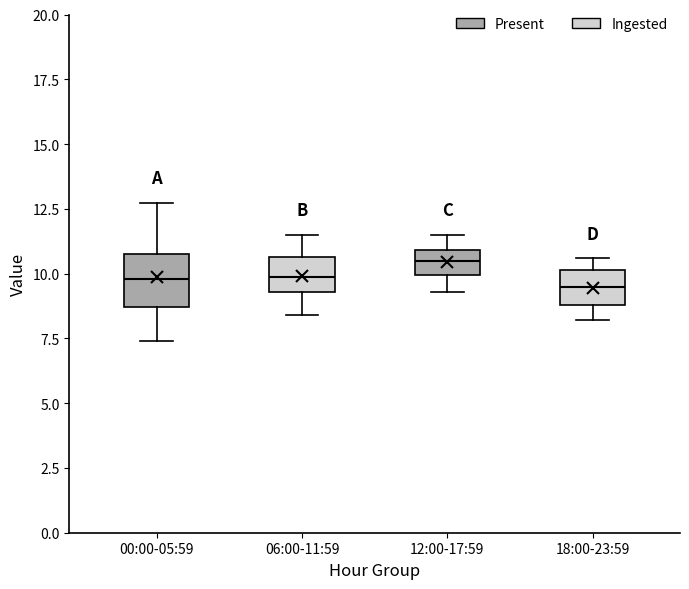

Reading left to right, transcribe this box plot: for each box, give where its median line is, the range the box spans, and where its two whiskers end, as read against the y-axis. The values are not printed on the chart, so give them approximately, as read against the axis.

00:00-05:59: median 10.0, box 8.5 to 11.0, whiskers 7.5 to 12.5
06:00-11:59: median 10.0, box 9.5 to 10.5, whiskers 8.5 to 11.5
12:00-17:59: median 10.5, box 10.0 to 11.0, whiskers 9.5 to 11.5
18:00-23:59: median 9.5, box 9.0 to 10.0, whiskers 8.0 to 10.5